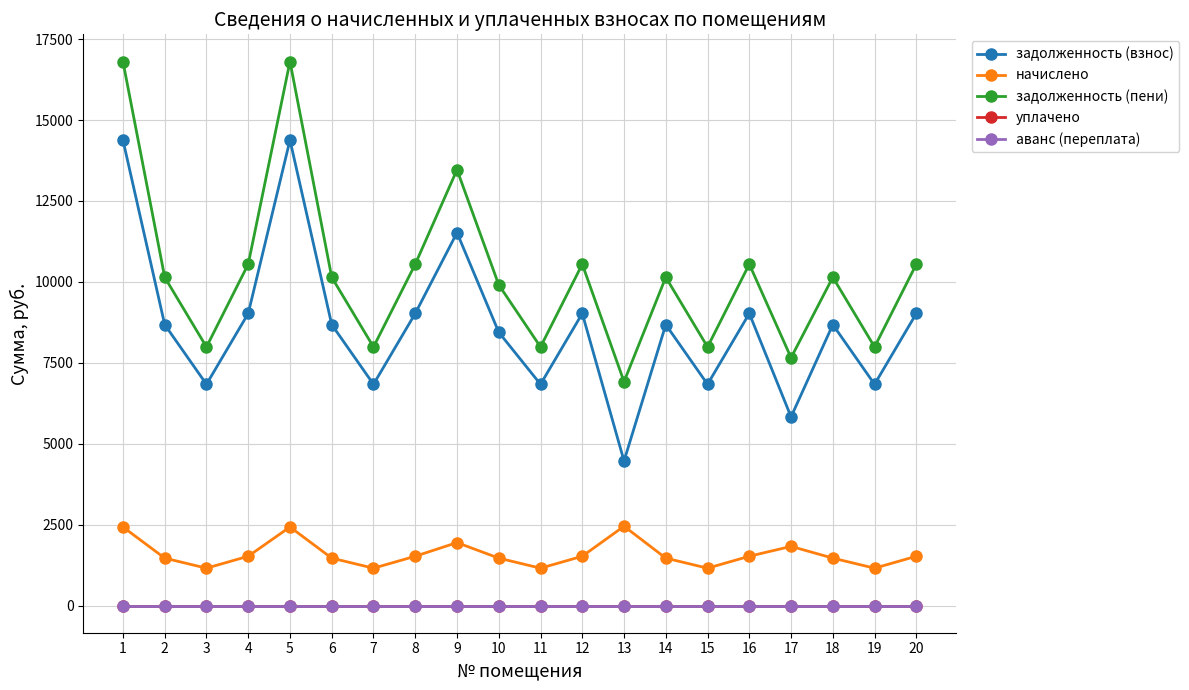

Where is аванс (переплата) nearest to the value 0?

1